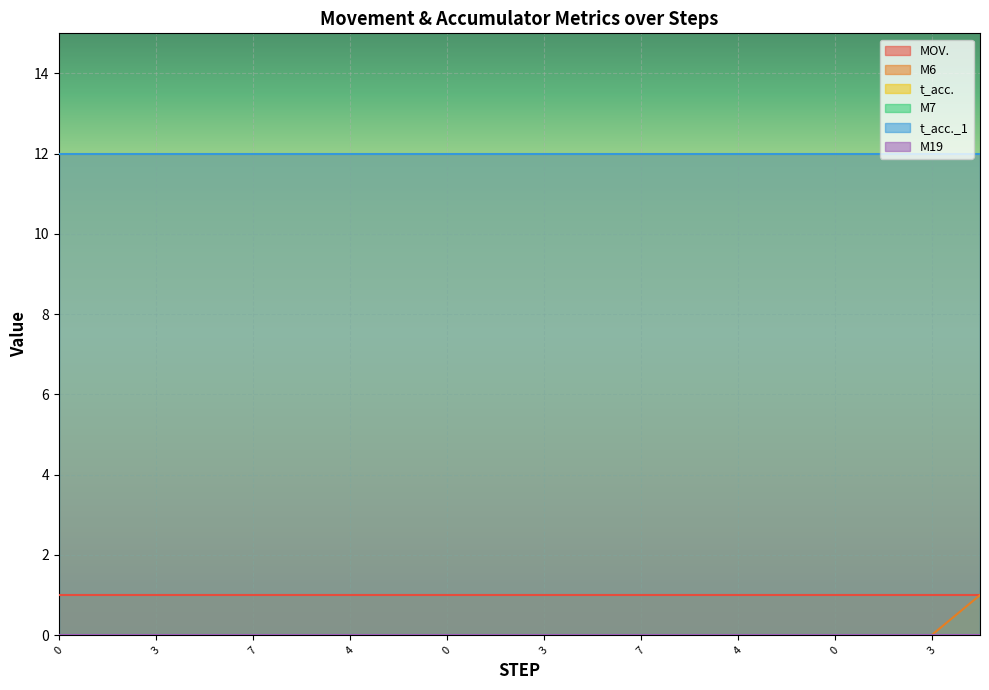

Reading left to right, list all the values displayed in this chart.

MOV.: 0=1	0=1	3=1	3=1	7=1	7=1	4=1	4=1	0=1	0=1	3=1	3=1	7=1	7=1	4=1	4=1	0=1	0=1	3=1	0=1
M6: 0=0	0=0	3=0	3=0	7=0	7=0	4=0	4=0	0=0	0=0	3=0	3=0	7=0	7=0	4=0	4=0	0=0	0=0	3=0	0=1
t_acc.: 0=12	0=12	3=12	3=12	7=12	7=12	4=12	4=12	0=12	0=12	3=12	3=12	7=12	7=12	4=12	4=12	0=12	0=12	3=12	0=12
M7: 0=0	0=0	3=0	3=0	7=0	7=0	4=0	4=0	0=0	0=0	3=0	3=0	7=0	7=0	4=0	4=0	0=0	0=0	3=0	0=0
t_acc._1: 0=12	0=12	3=12	3=12	7=12	7=12	4=12	4=12	0=12	0=12	3=12	3=12	7=12	7=12	4=12	4=12	0=12	0=12	3=12	0=12
M19: 0=0	0=0	3=0	3=0	7=0	7=0	4=0	4=0	0=0	0=0	3=0	3=0	7=0	7=0	4=0	4=0	0=0	0=0	3=0	0=0